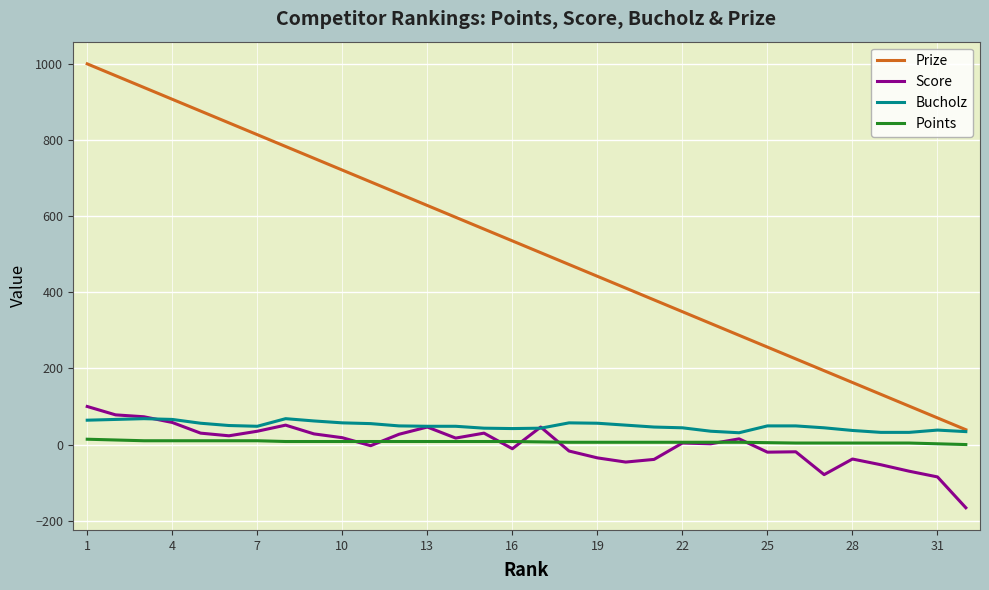

True or false: Score and Prize intersect in this chart.

False